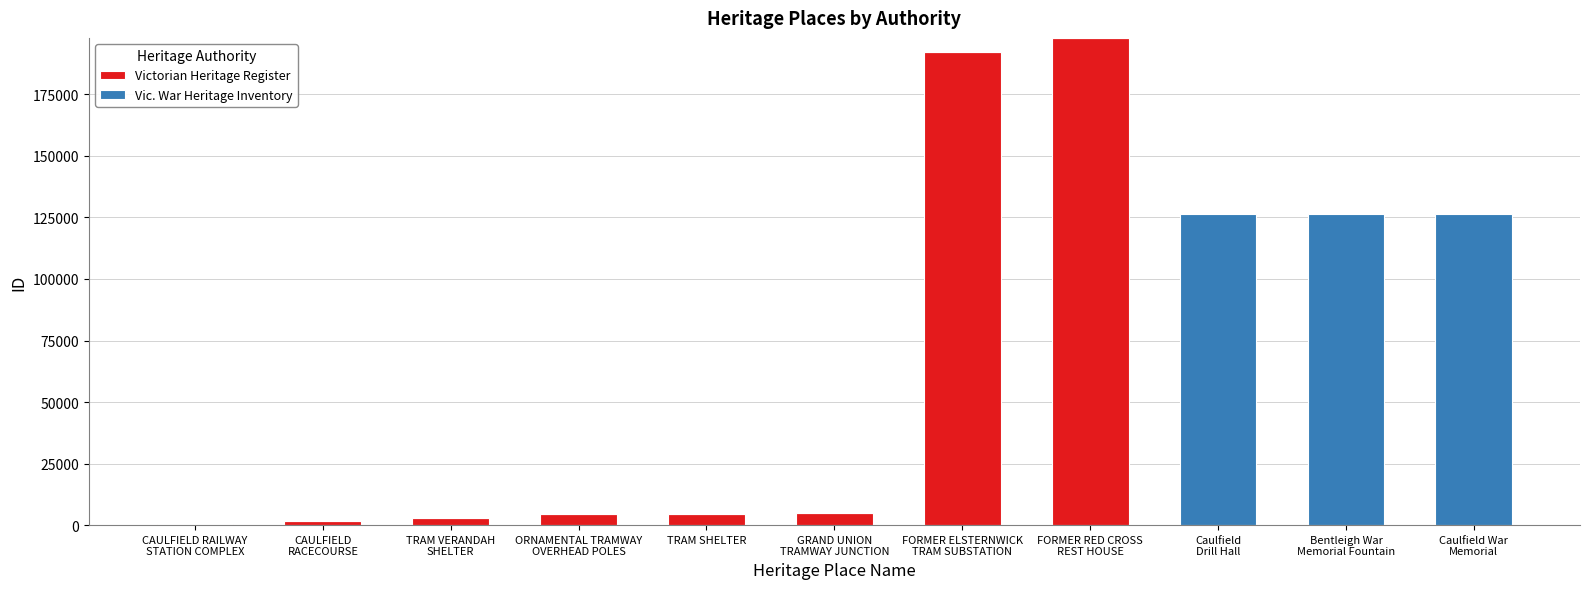

What is the sum of all Victorian Heritage Register values?

408910